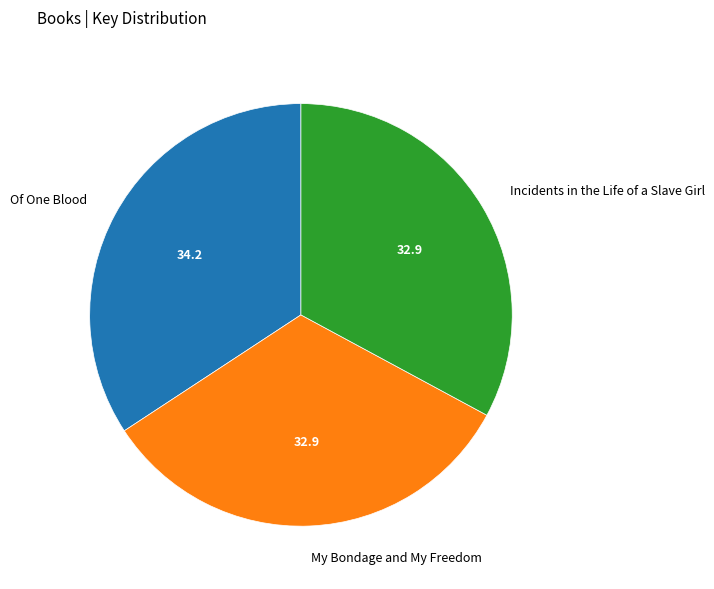

Combined, do Incidents in the Life of a Slave Girl and My Bondage and My Freedom account for over 50%?

Yes